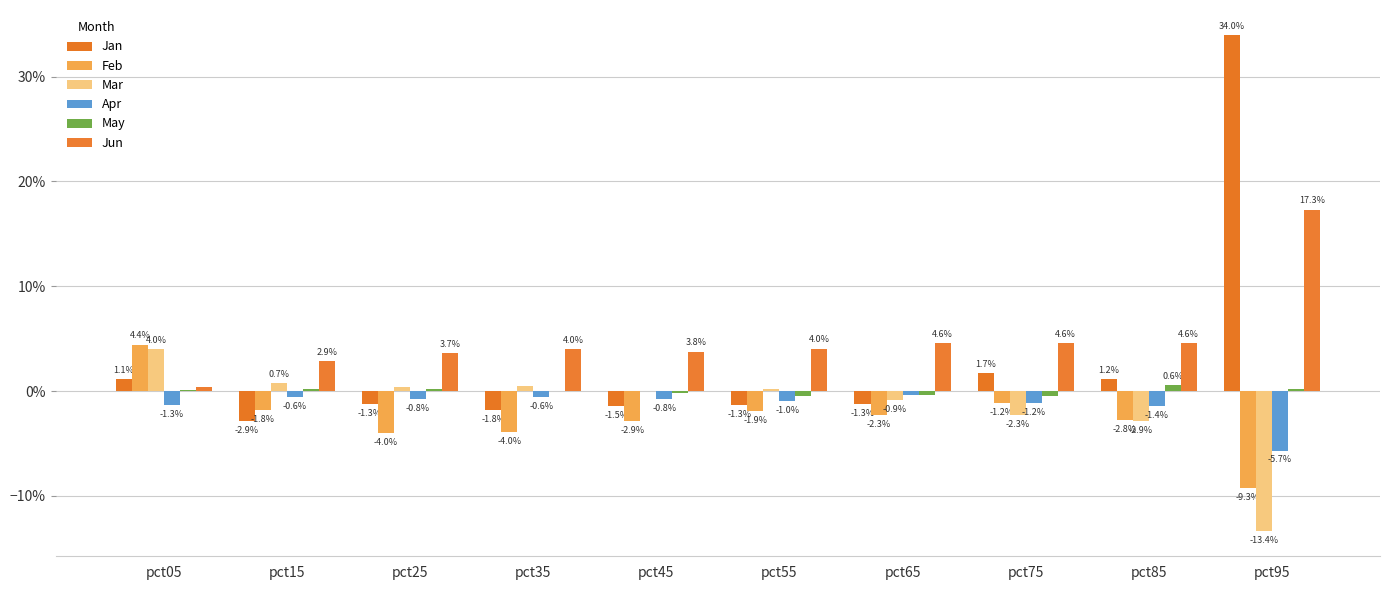

At which label does Feb reach its peak?

pct05